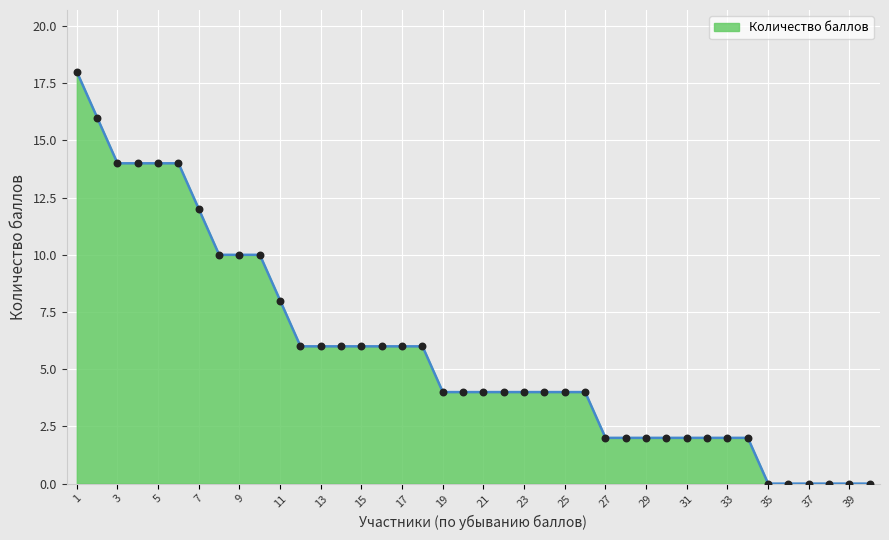

What is the difference between the maximum and minimum values?

18